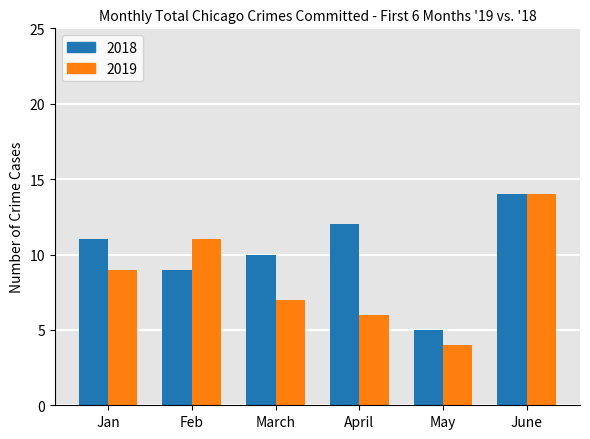

At which category is the sum across all series the highest?

June